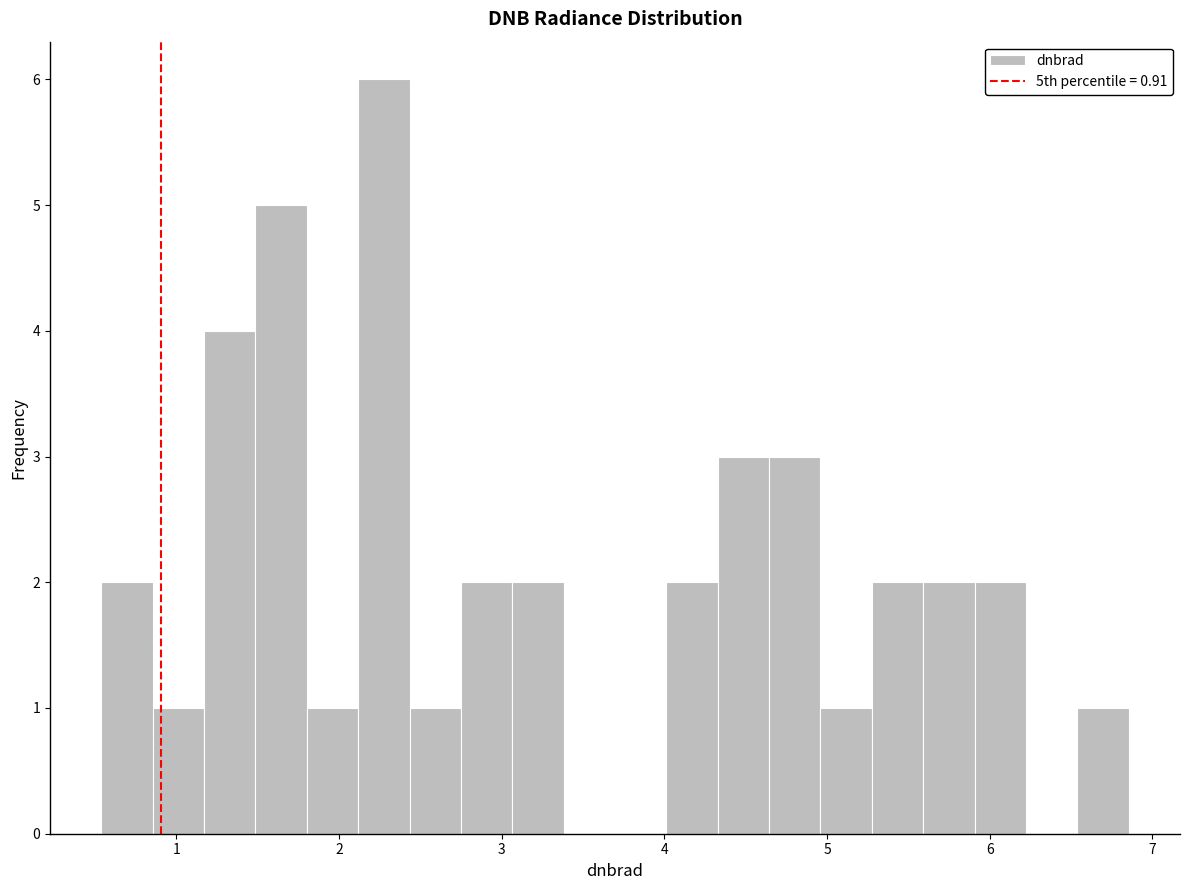

Read against the x-axis, roughly where is the centre of the tallest bar?

2.3